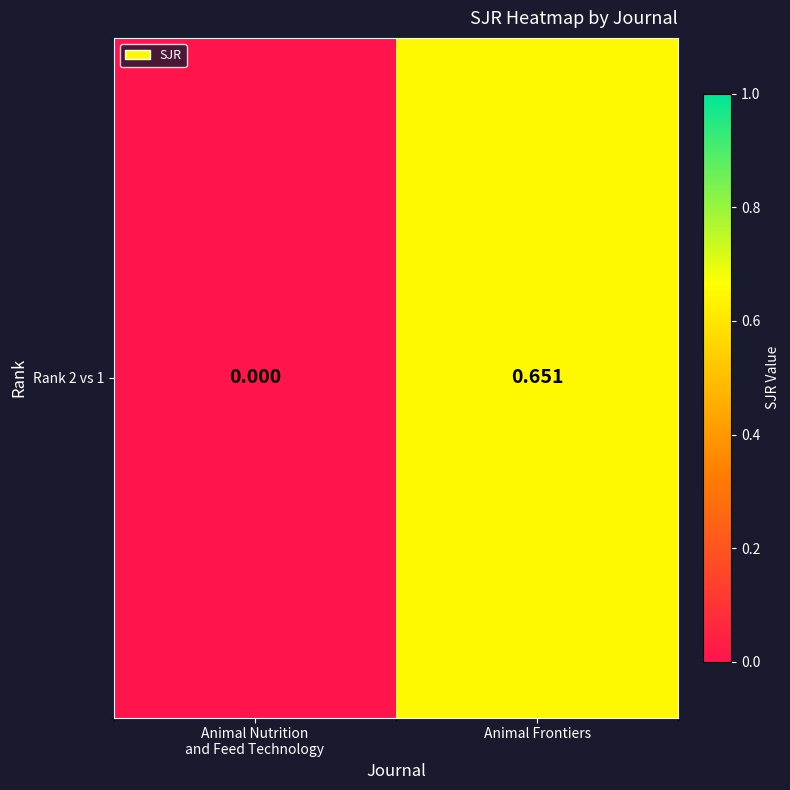

True or false: the data shows 0.0 at Animal Nutrition
and Feed Technology.

True